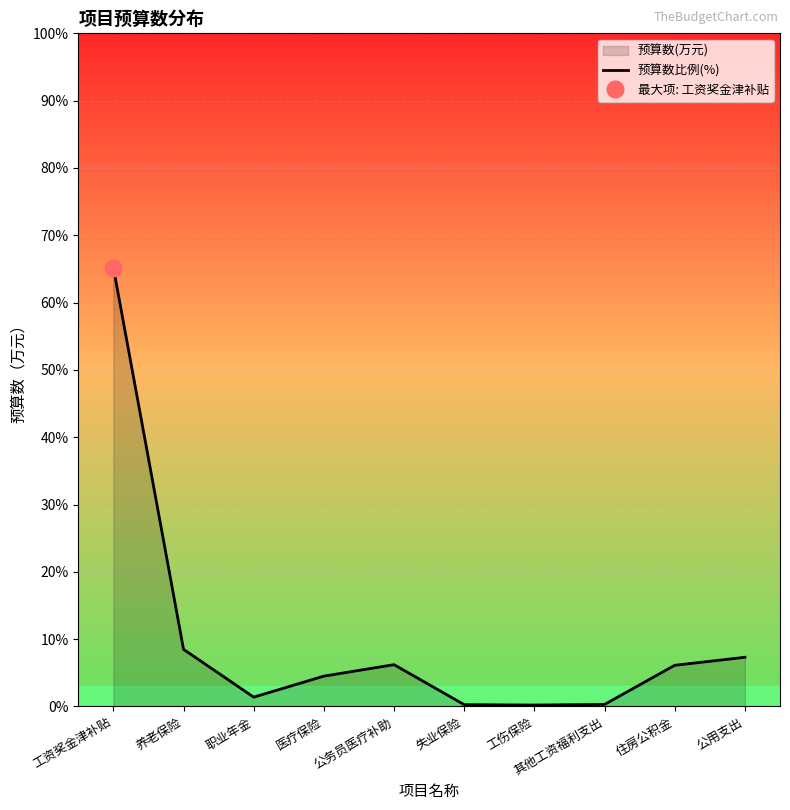

What is the value of the 5th point from the left?

6.2